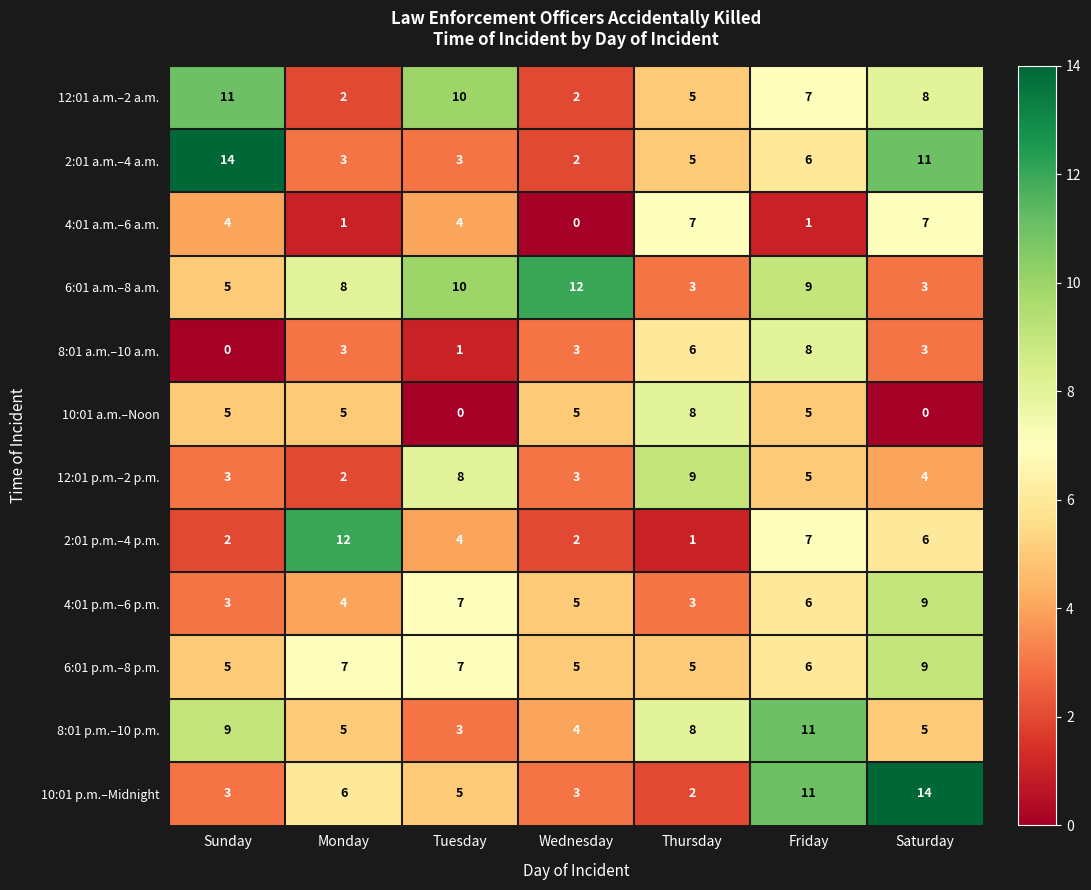

What is the spread (max minus min) of values at Thursday?

8